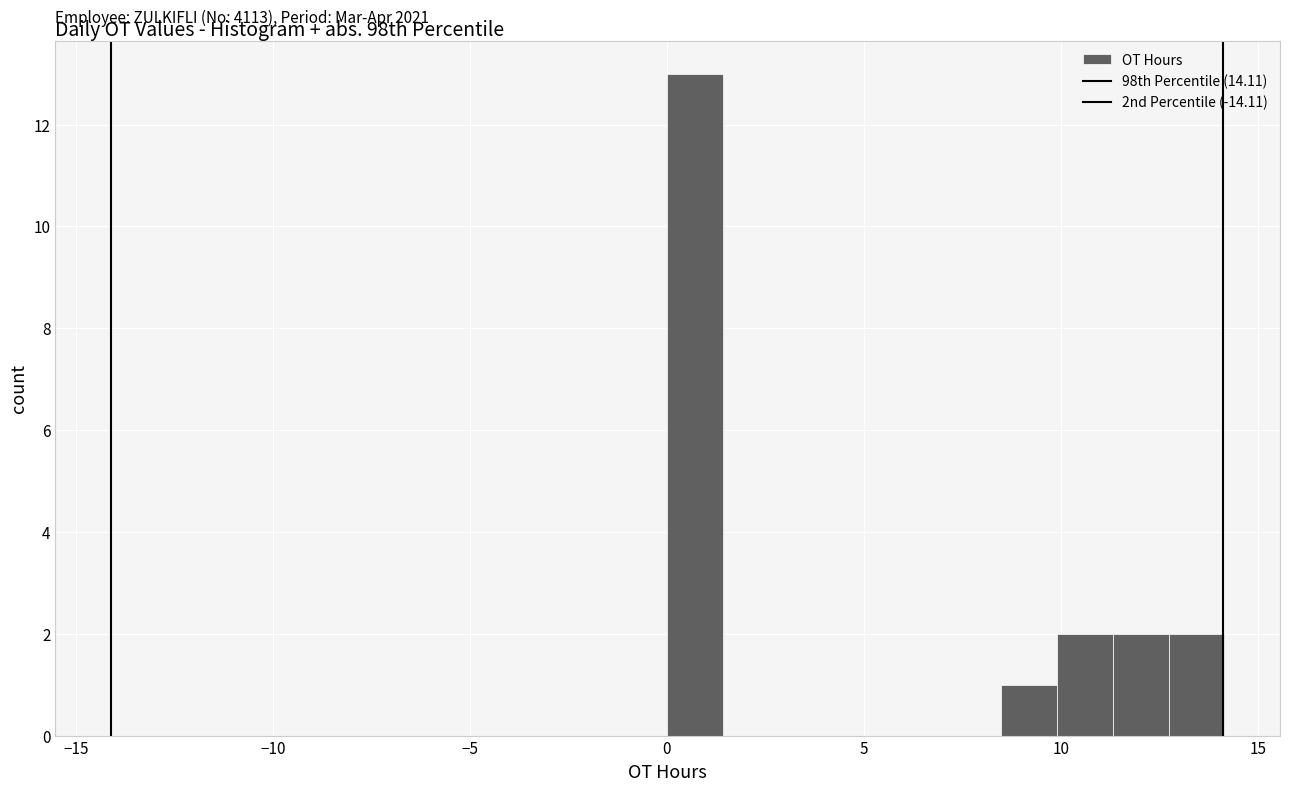

Around what value on the x-axis is the tallest bar? Give the approximate position of its centre, as read against the axis.

0.5